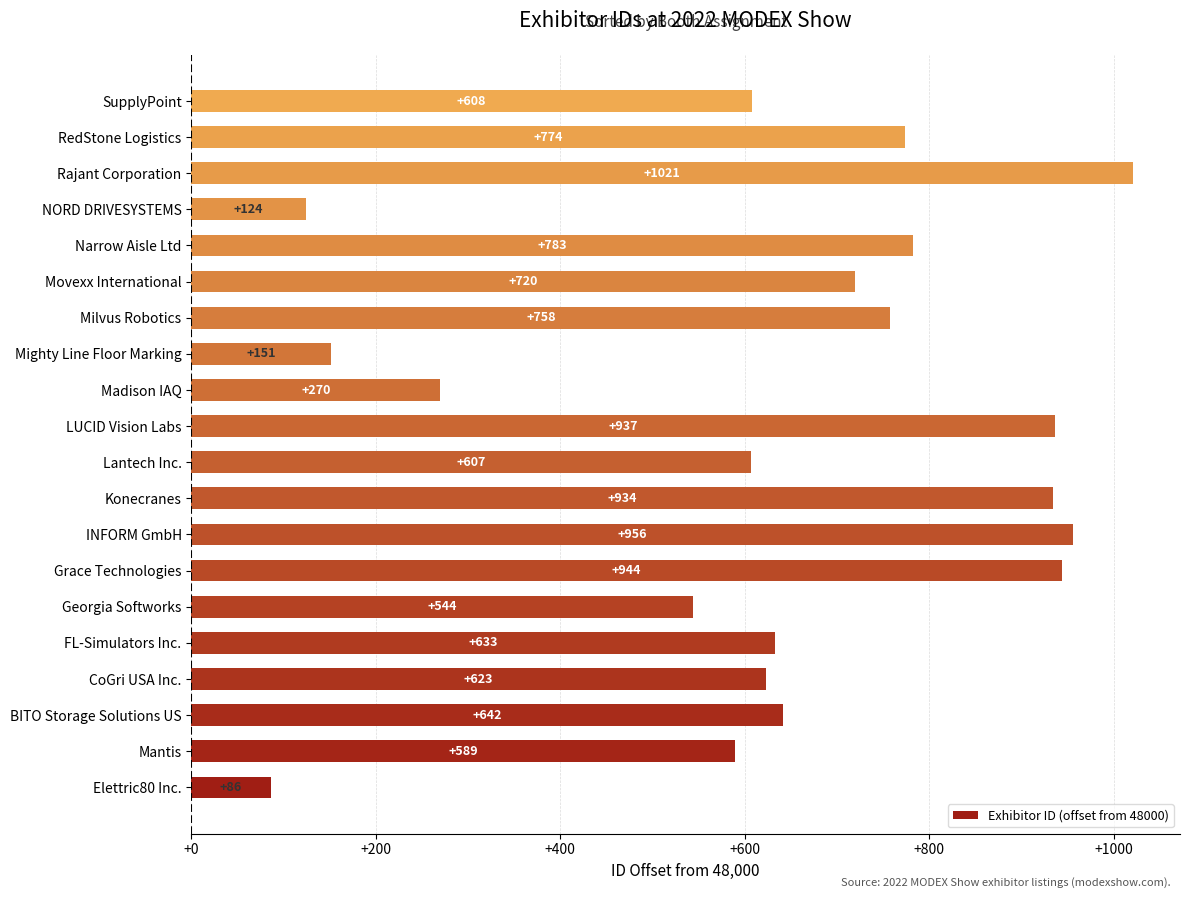

What is the difference between the values at Elettric80 Inc. and Mighty Line Floor Marking?

65